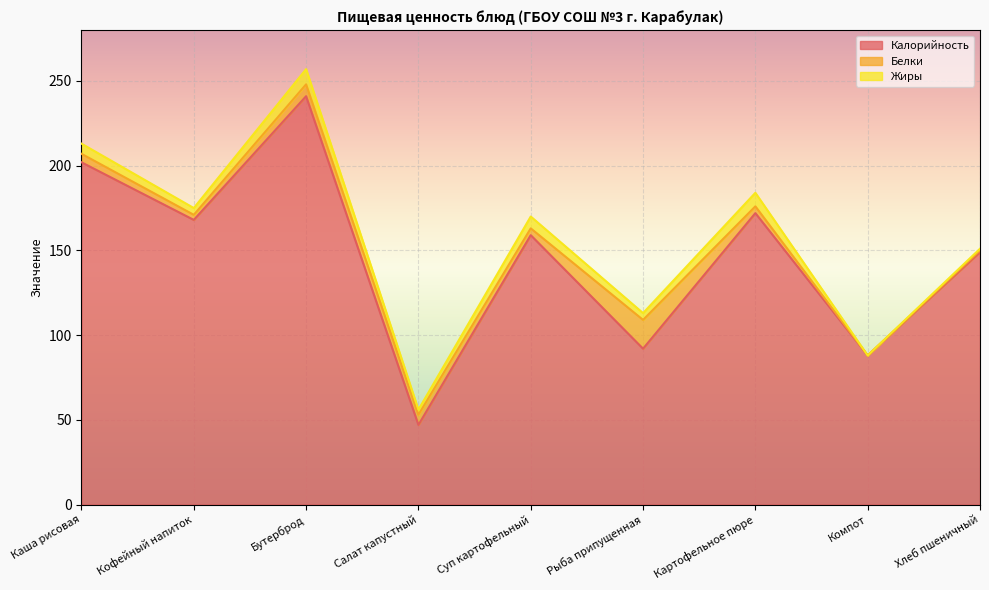

True or false: Калорийность and Жиры cross at least once.

False